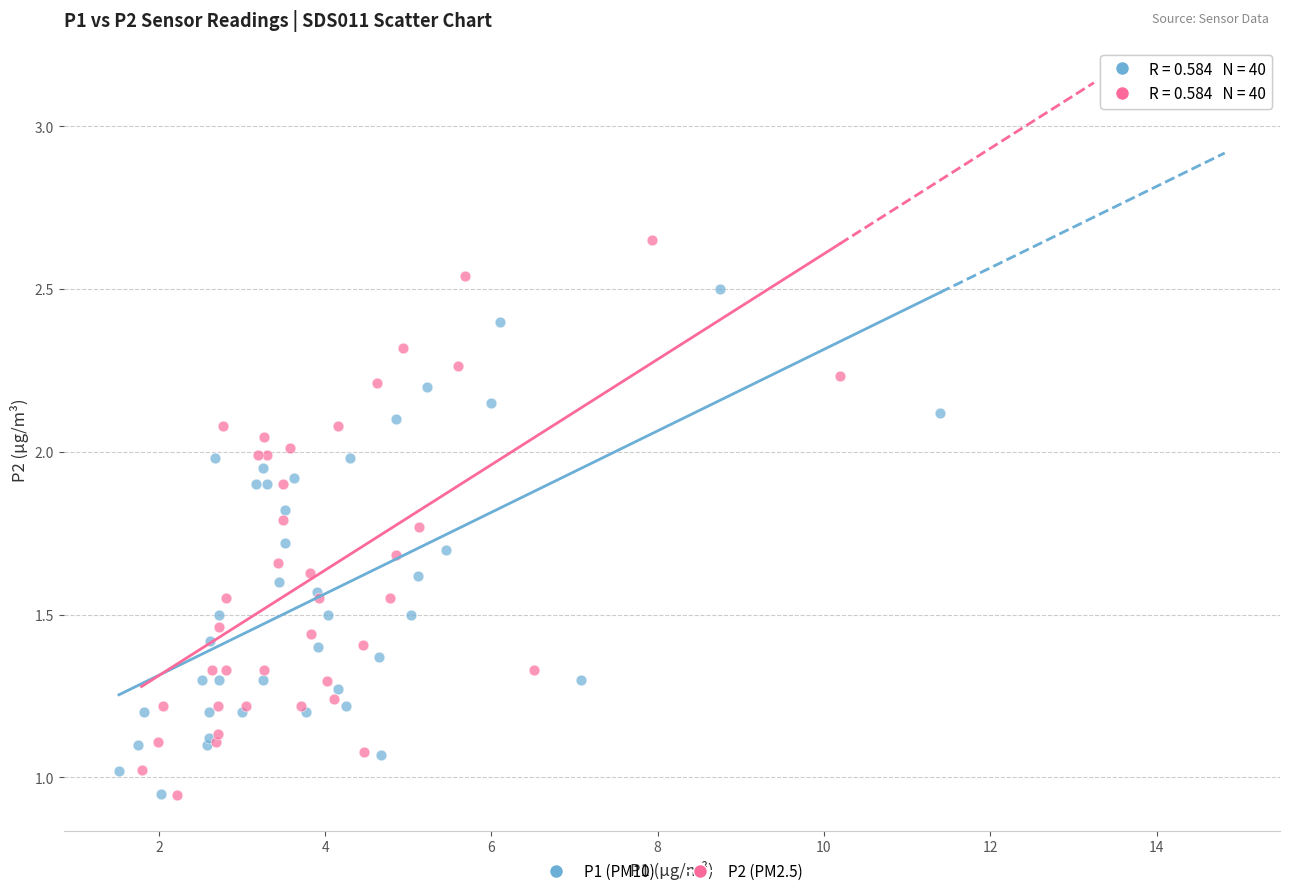

Which series reaches the maximum Y coordinate?

P2 (PM2.5)